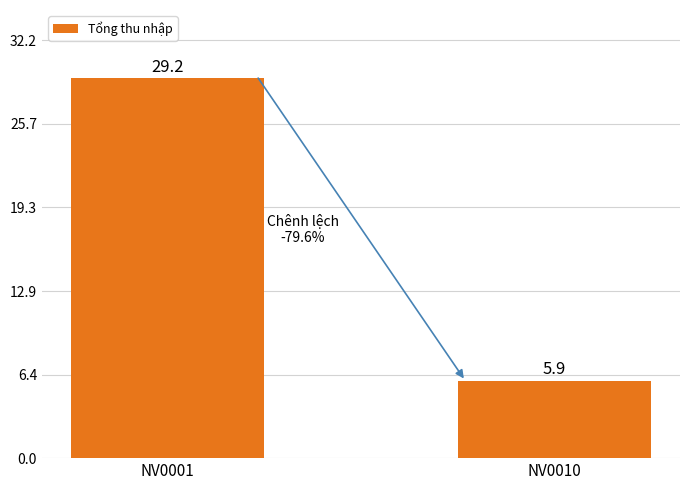

Where is the data nearest to the value 17589250?

NV0001